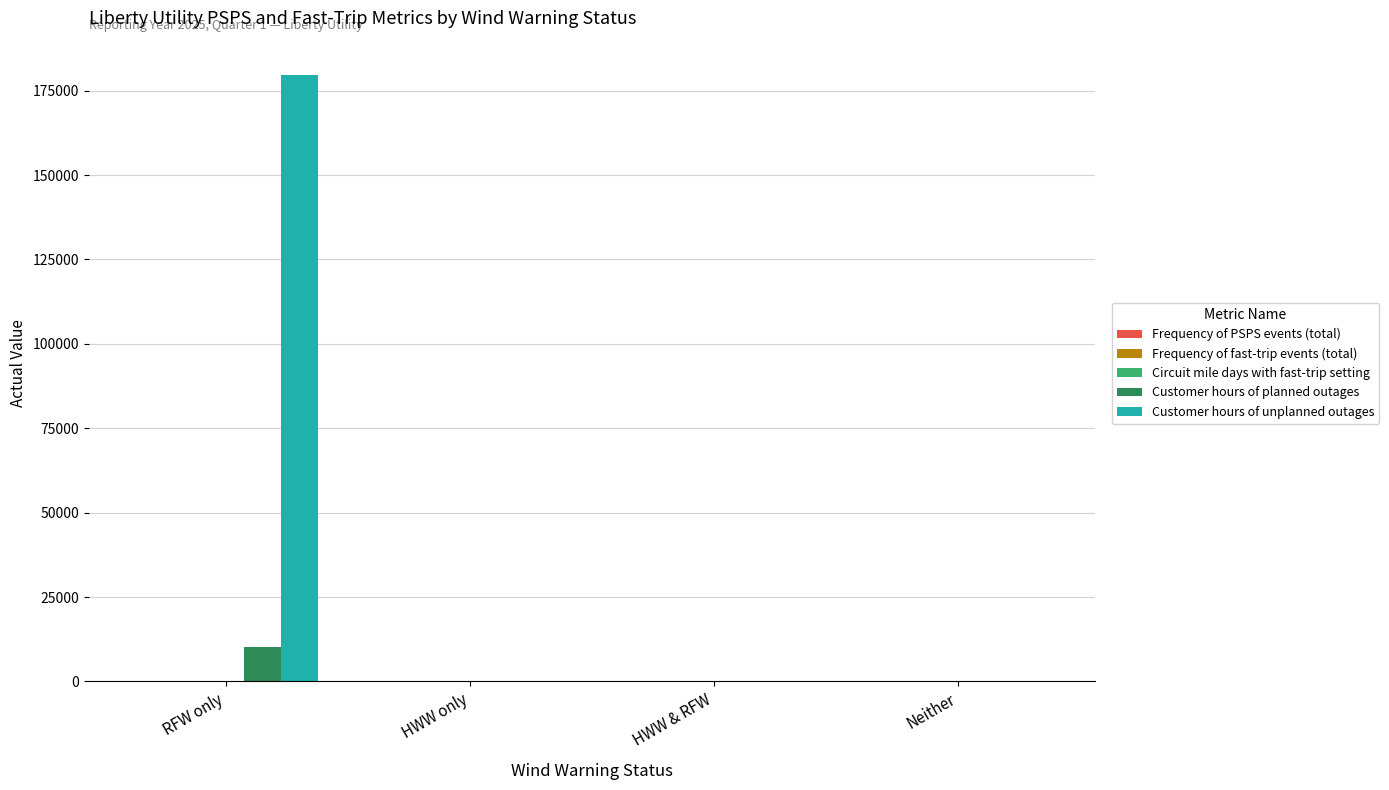

Between RFW only and Neither, which series saw the biggest shift?

Customer hours of unplanned outages